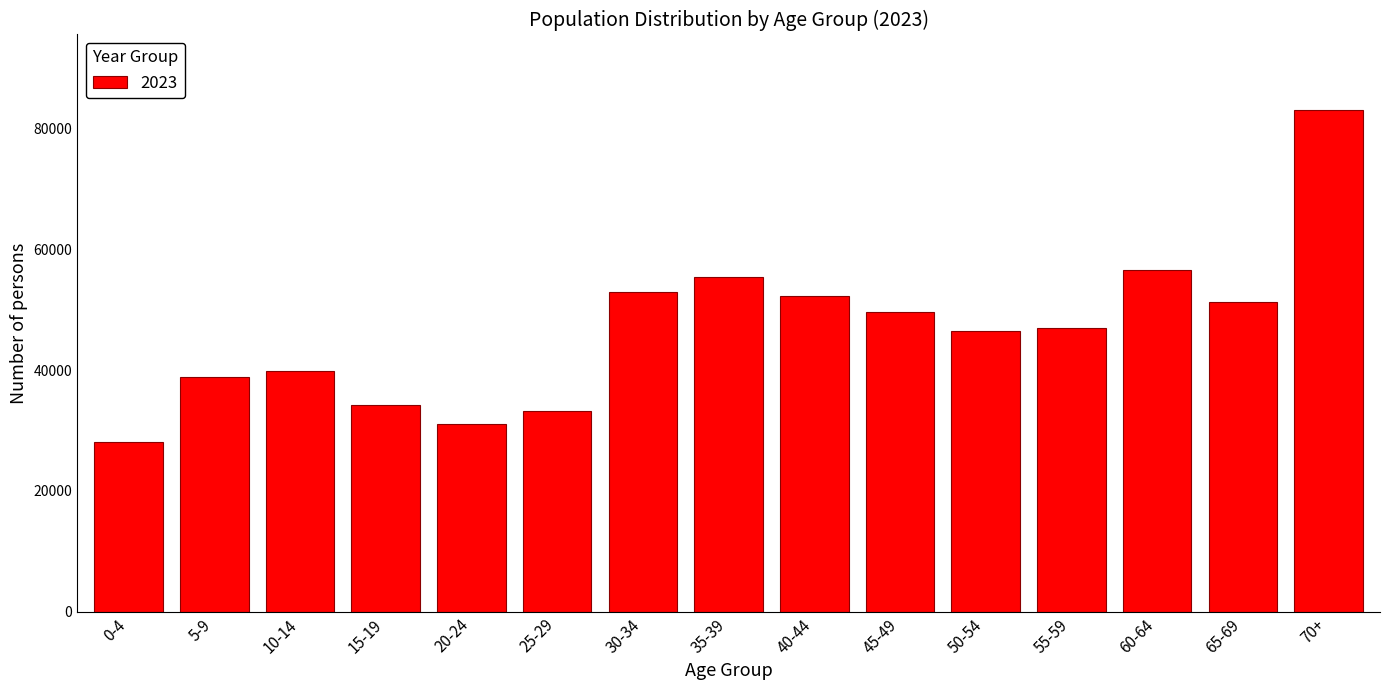

Reading left to right, list all the values displayed in this chart.

0-4=28156	5-9=38939	10-14=39817	15-19=34245	20-24=31043	25-29=33322	30-34=52873	35-39=55398	40-44=52351	45-49=49584	50-54=46563	55-59=47043	60-64=56591	65-69=51226	70+=83125